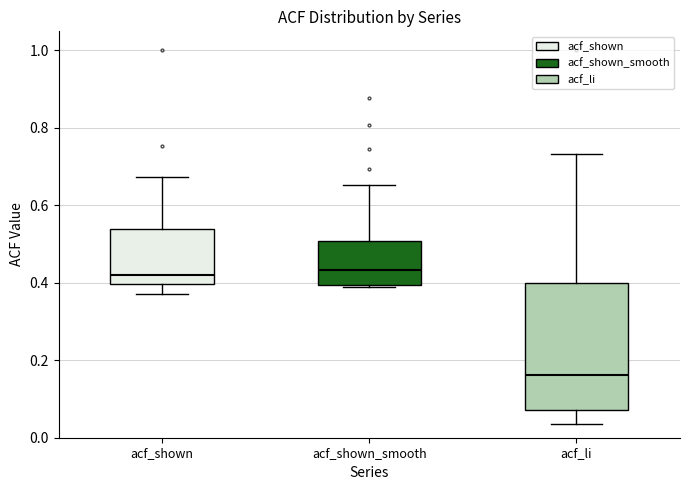

Comparing the boxes themselves (not the whiskers), which one is the tallest?

acf_li